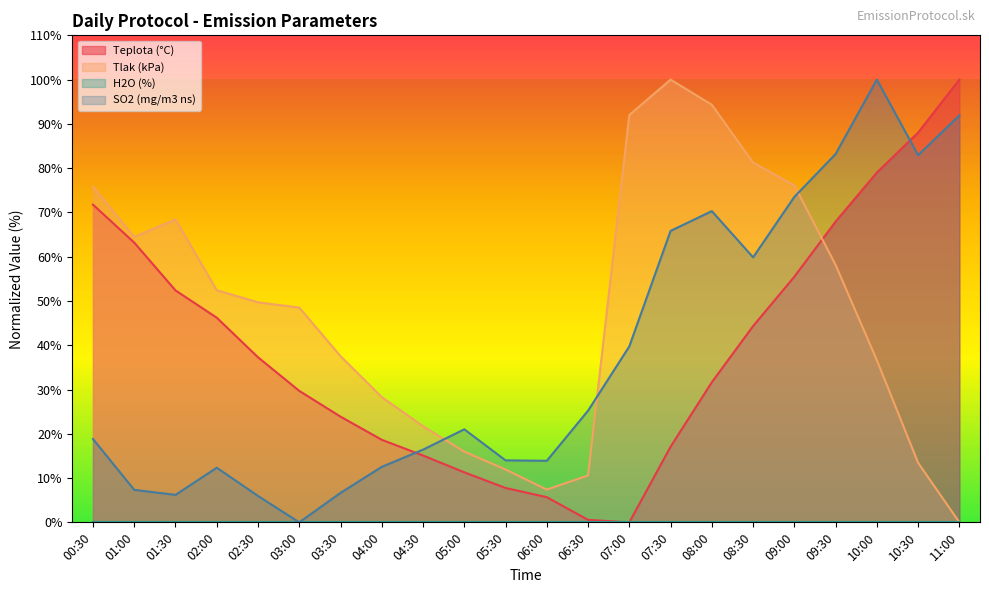

How many values in Teplota (°C) are above zero?

21